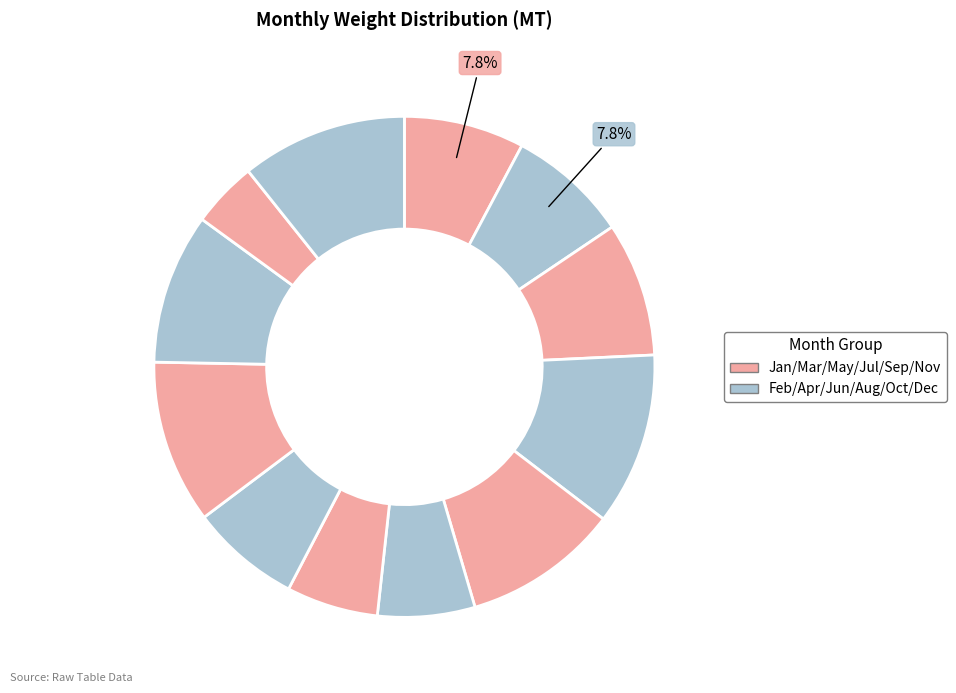

How many segments does this pie chart have?

12